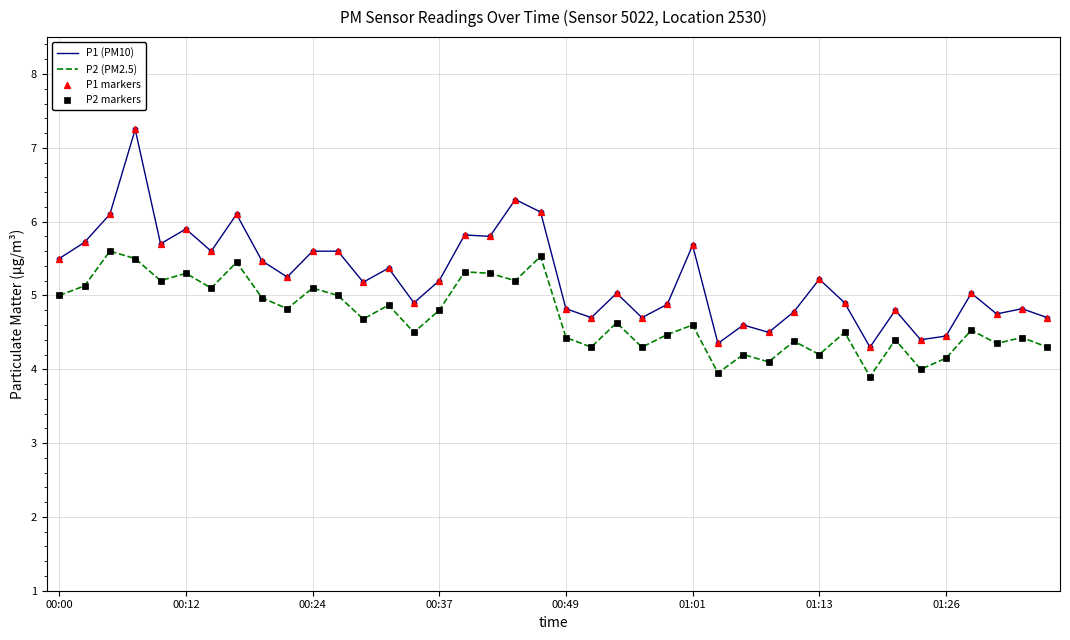

Which series has the largest total across all categories?

P1 (PM10)